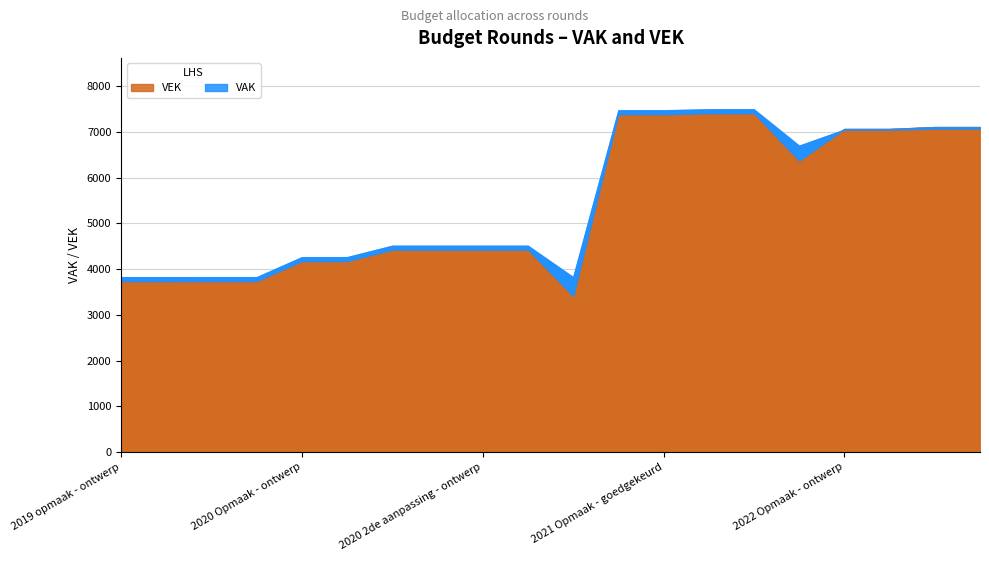

The value of VEK at 2022 1ste aanpassing - ontwerp is 11393. True or false?

False